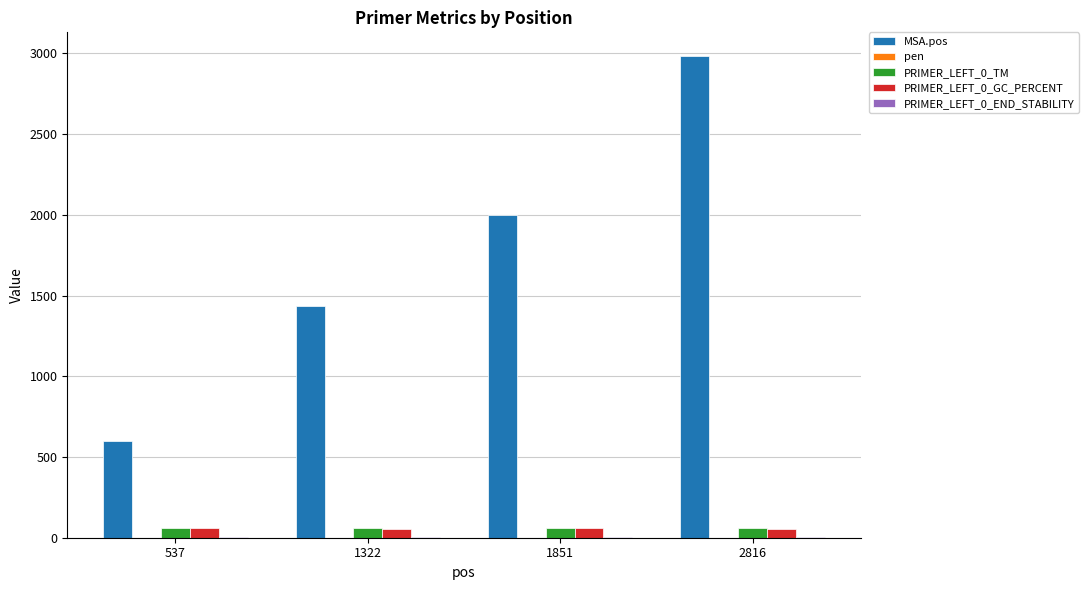

True or false: MSA.pos has a value of 363.5 at 537.

False